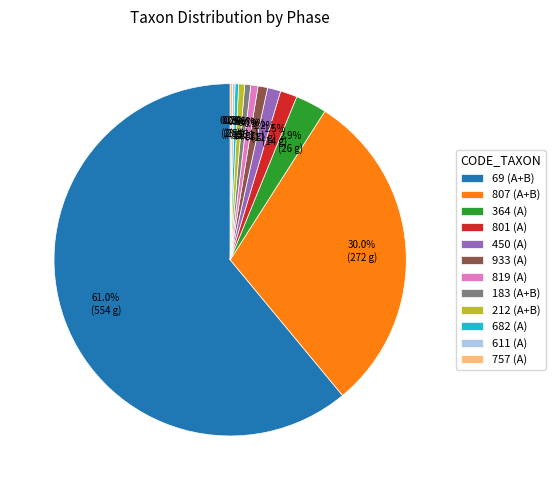

True or false: 450 (A) accounts for 11% of the total.

False